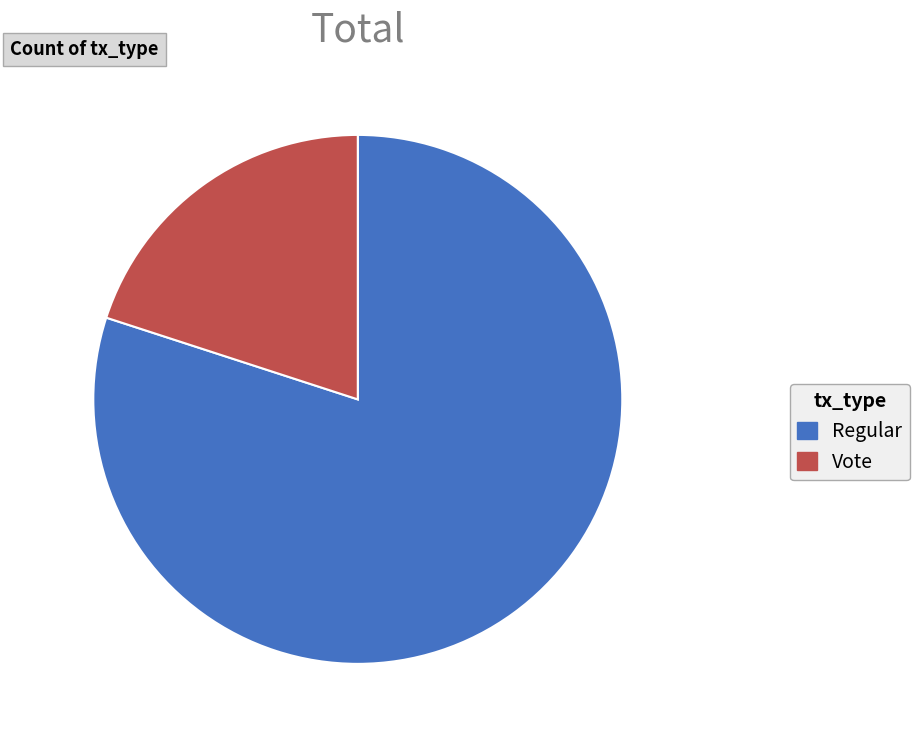

True or false: Regular accounts for 80% of the total.

True